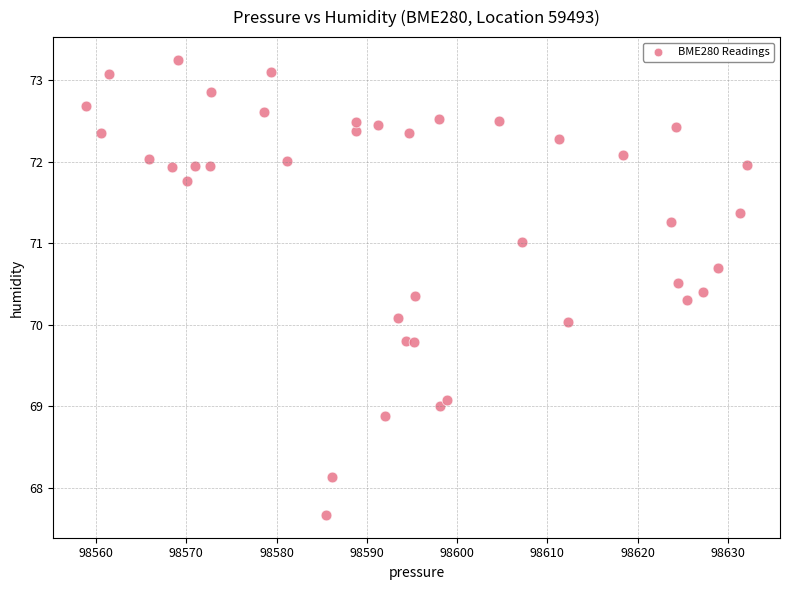

What is the range of X values (max minus min)?

73.2